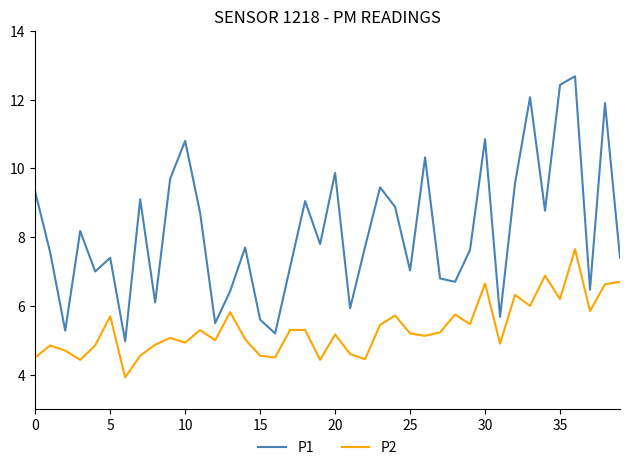

Which series has the largest range (max minus min)?

P1